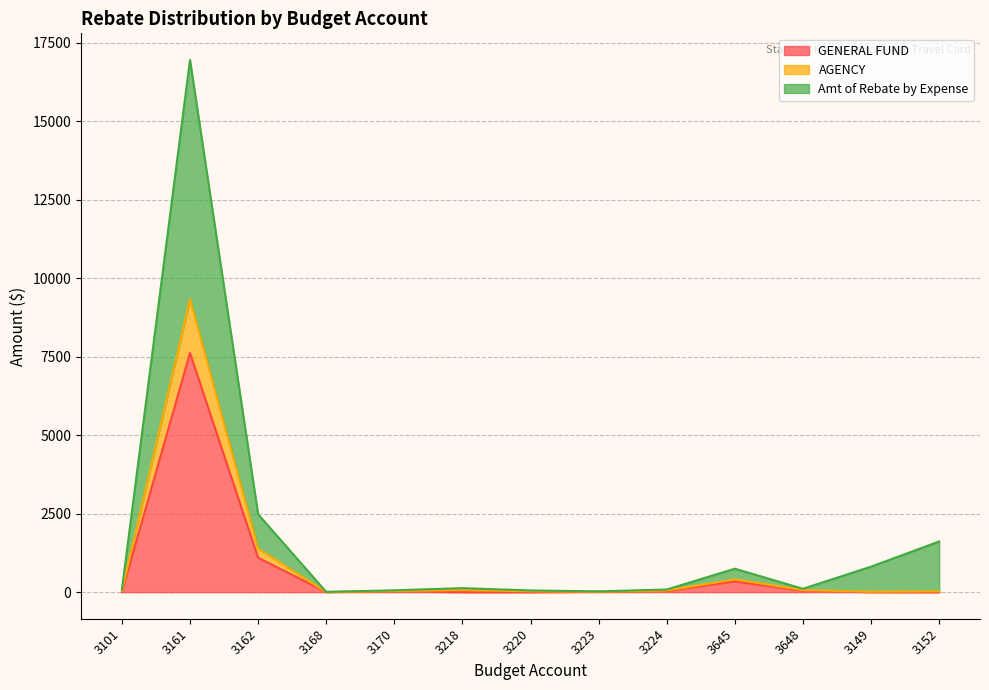

Reading right to left, list all the values displayed in this chart.

GENERAL FUND: 0.0	0.0	43.7	339.3	31.3	9.0	0.0	0.0	20.7	3.1	1093.7	7617.7	0.0
AGENCY: 25.9	13.0	63.3	406.9	52.1	13.8	26.9	63.5	36.9	3.8	1386.6	9331.2	40.2
Amt of Rebate by Expense: 1613.5	811.3	107.1	746.2	83.4	22.8	53.7	127.0	57.6	6.9	2480.4	16948.9	80.2